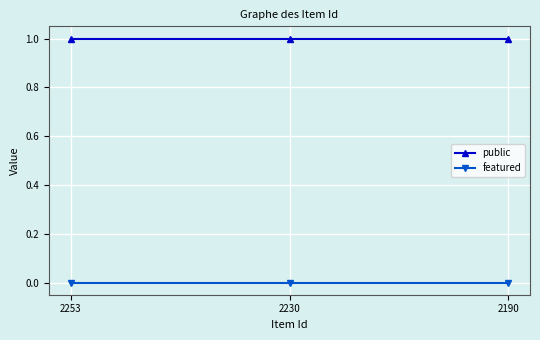

Reading left to right, extract all data points from this chart.

public: 1	1	1
featured: 0	0	0